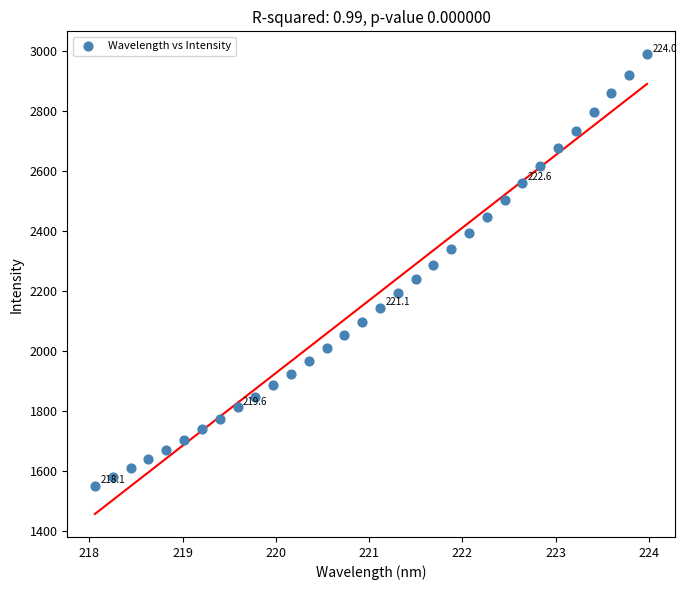

What is the range of Y values (max minus min)?

1439.6